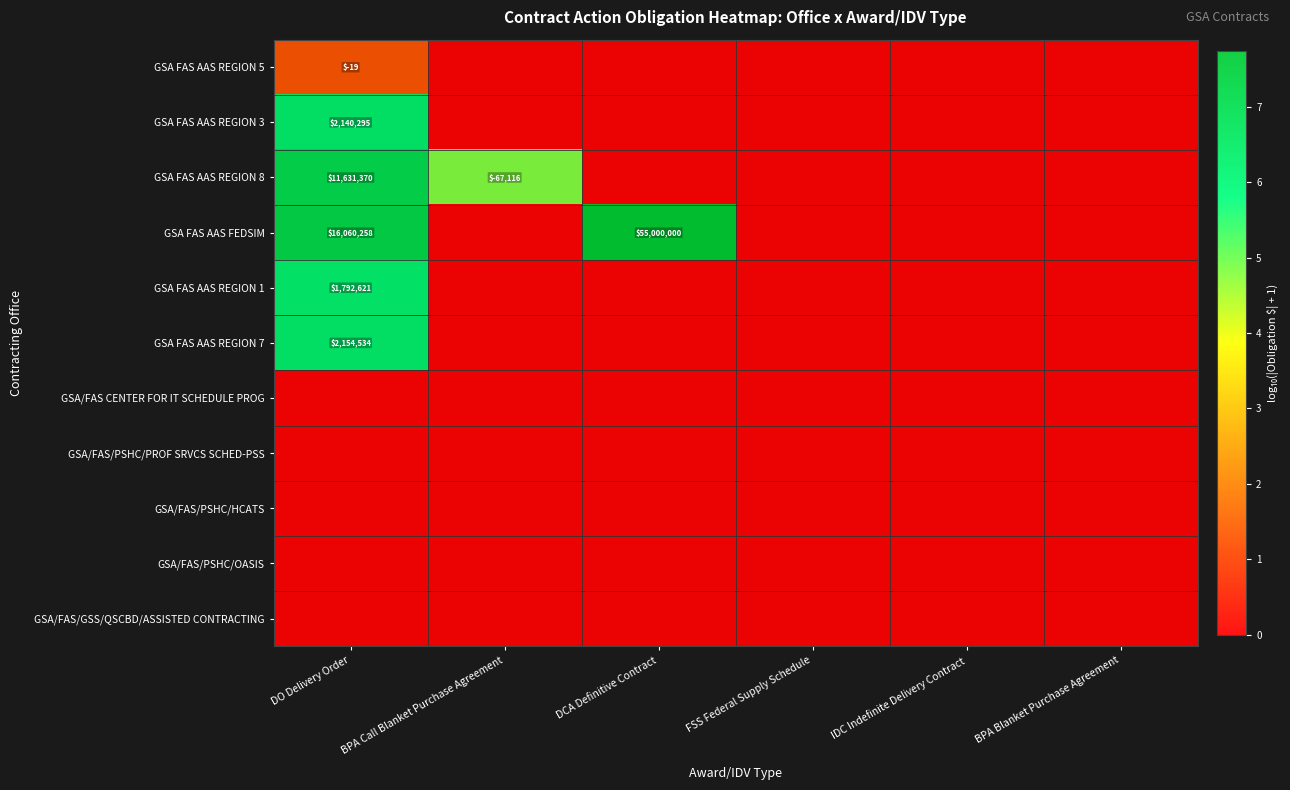

At how many categories does at least one series exceed 6?

2